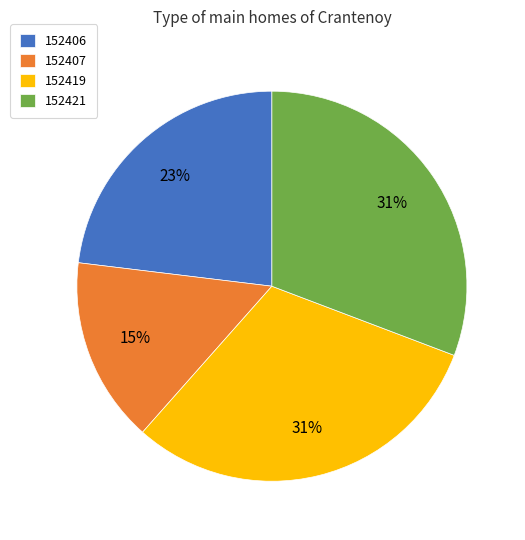

Which has a higher value, 152421 or 152406?

152421